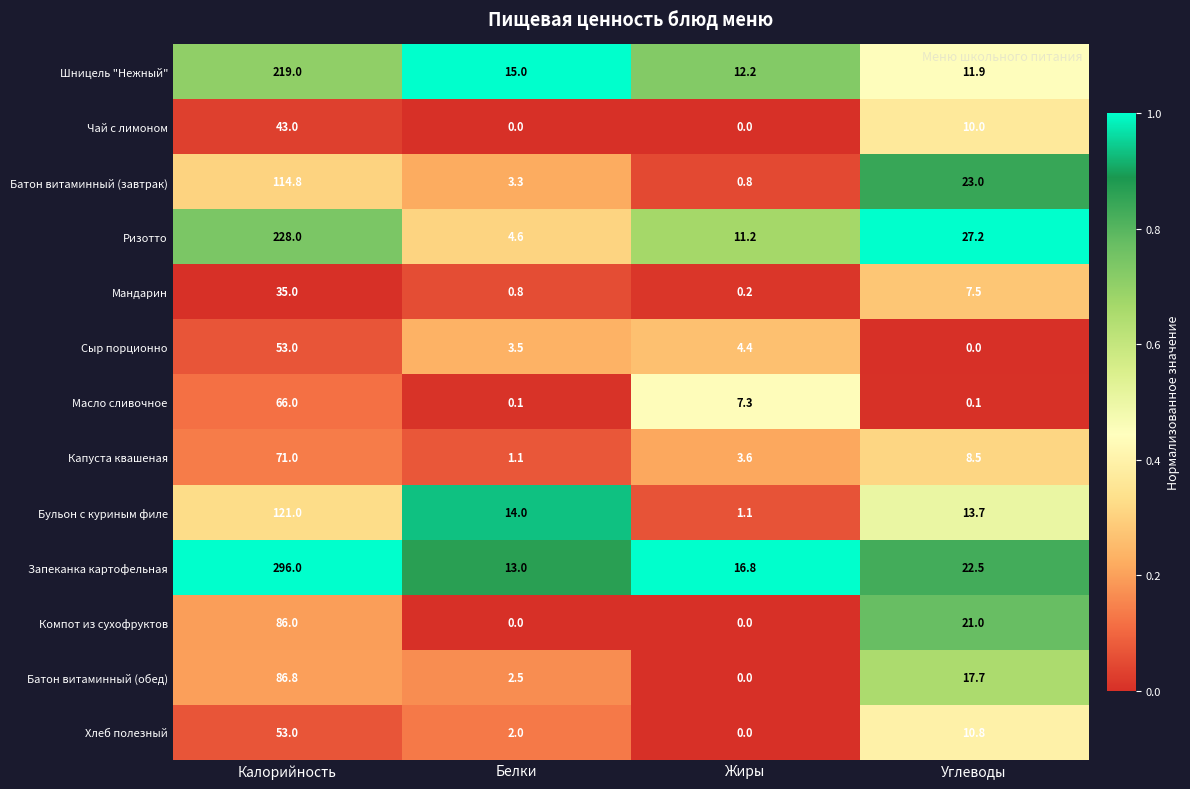

What is the sum of the Батон витаминный (обед) values at Калорийность and Углеводы?

104.5